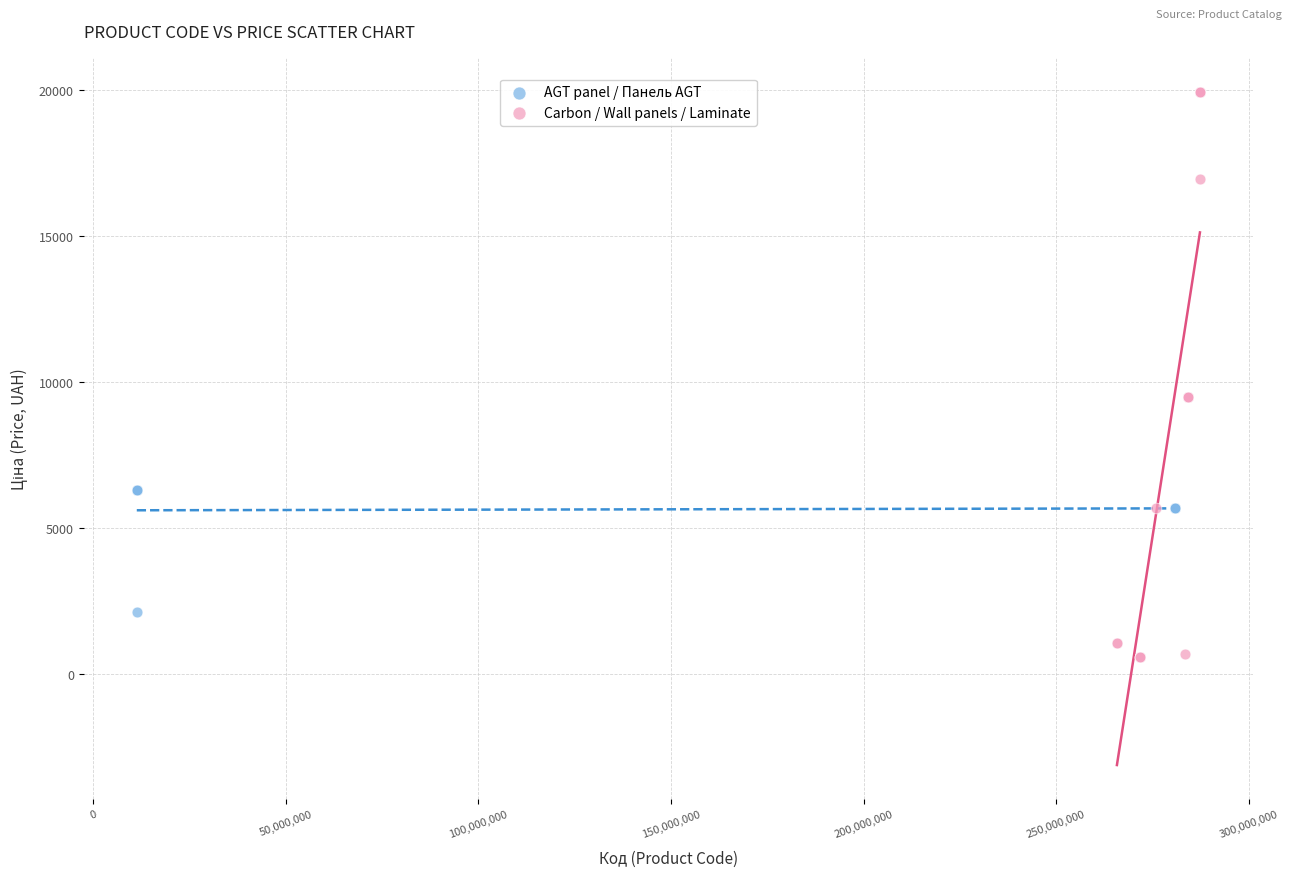

Which series contains the lowest Y value?

Carbon / Wall panels / Laminate